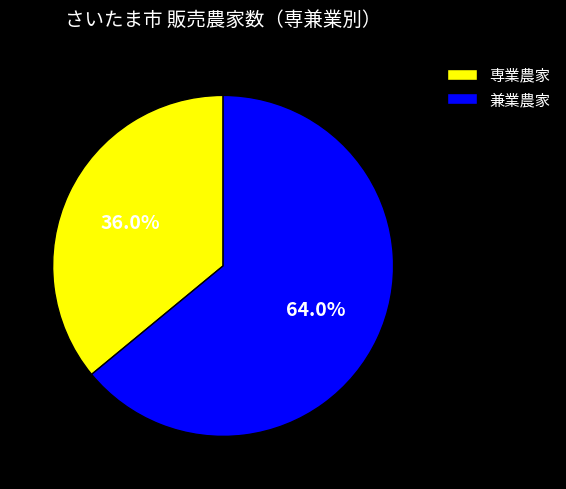

Rank the categories by value from highest to lowest.

兼業農家, 専業農家